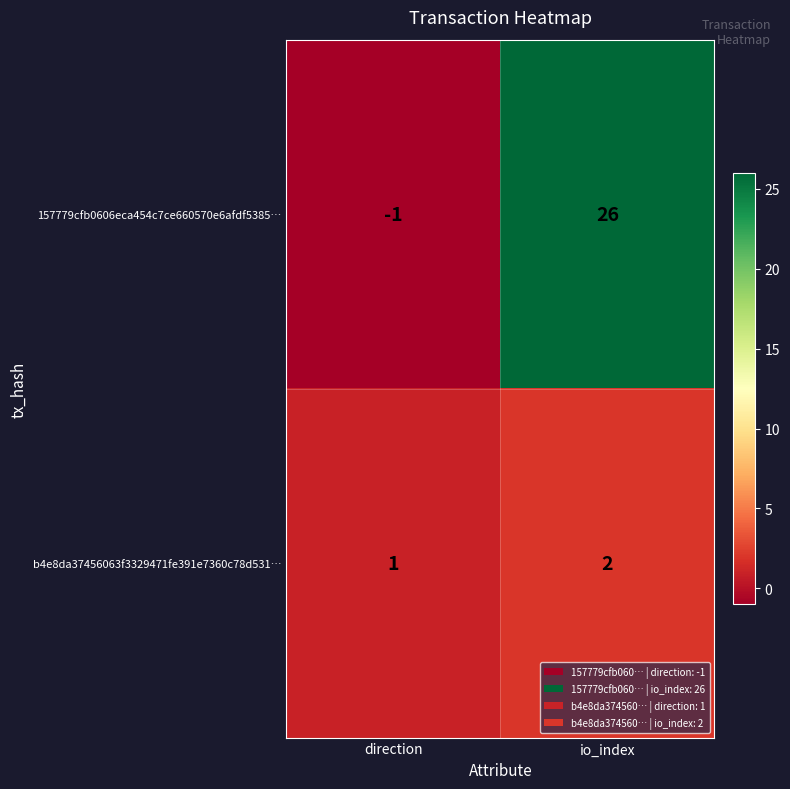

Where is b4e8da37456063f3329471fe391e7360c78d531… nearest to the value 1?

direction